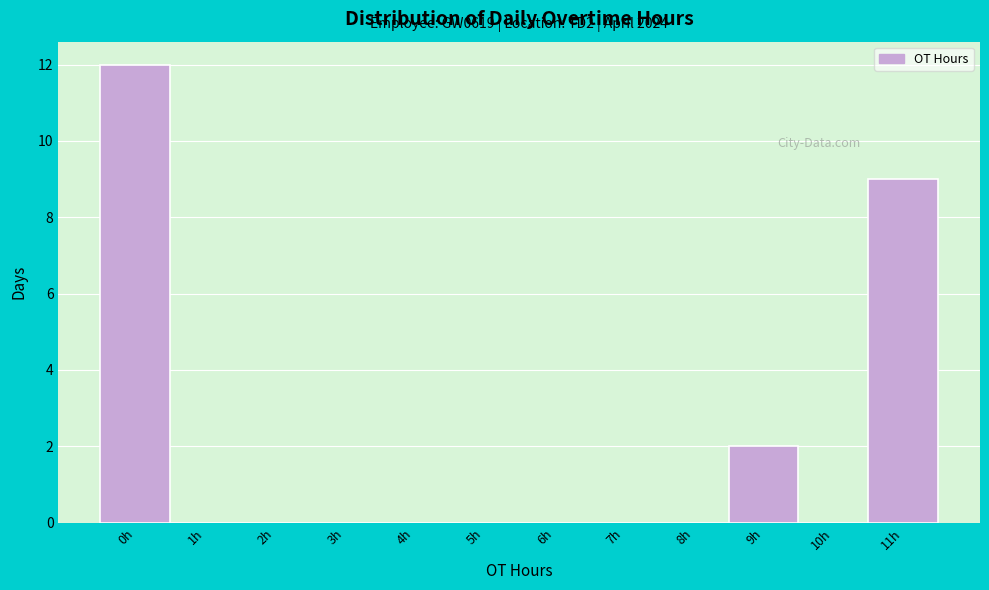

Reading left to right, what are all the values shown in this chart?

0h=12	1h=0	2h=0	3h=0	4h=0	5h=0	6h=0	7h=0	8h=0	9h=2	10h=0	11h=9